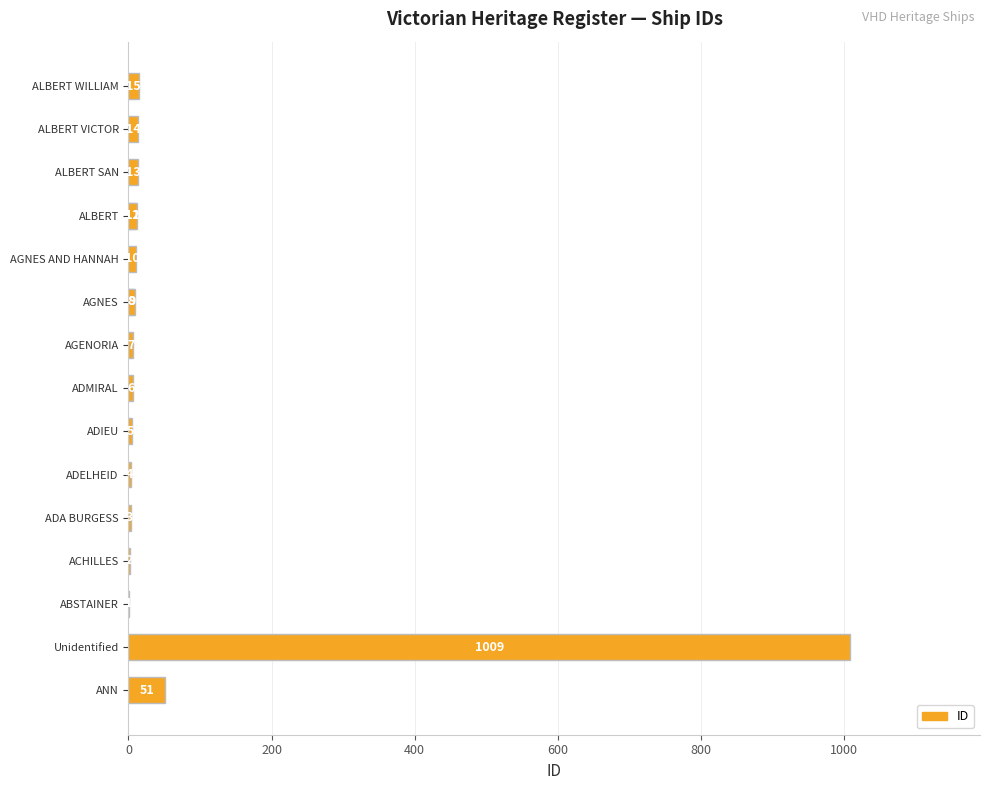

True or false: the data shows 51 at ANN.

True